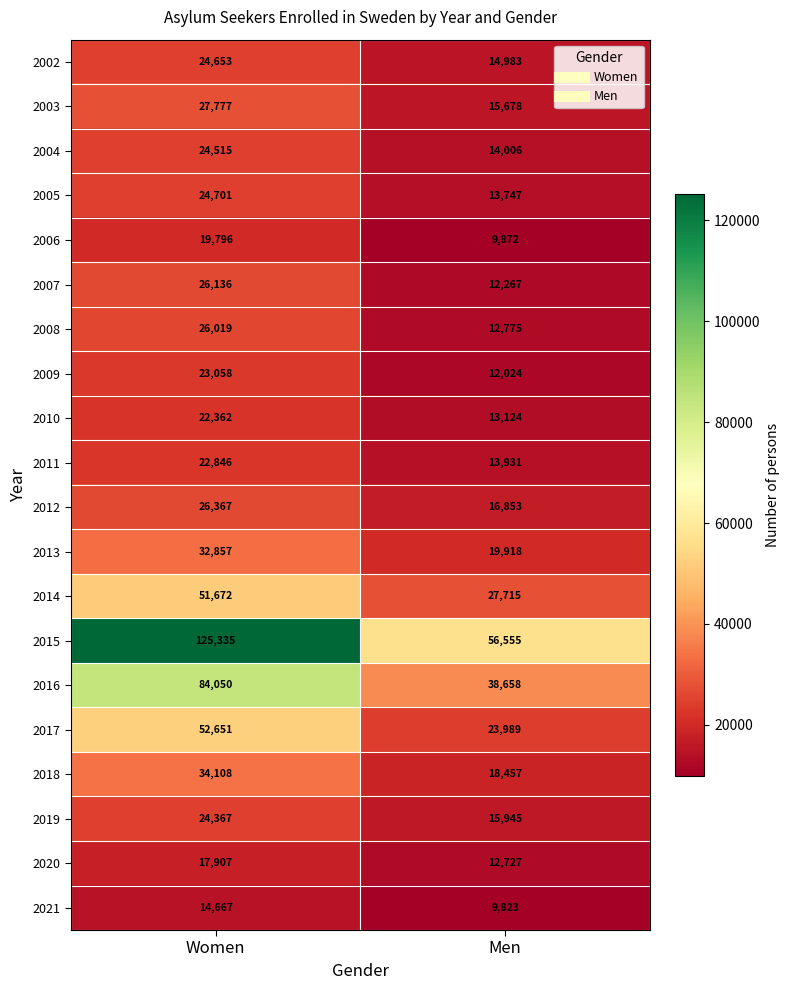

Which series changed the most between Women and Men?

2015